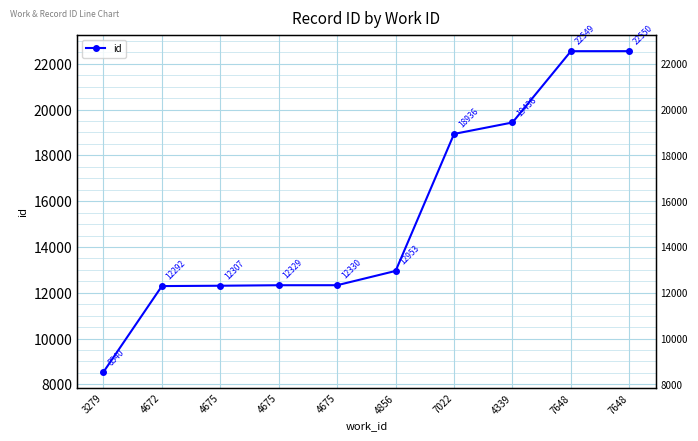

At which label does the data first exceed 12953?

7022